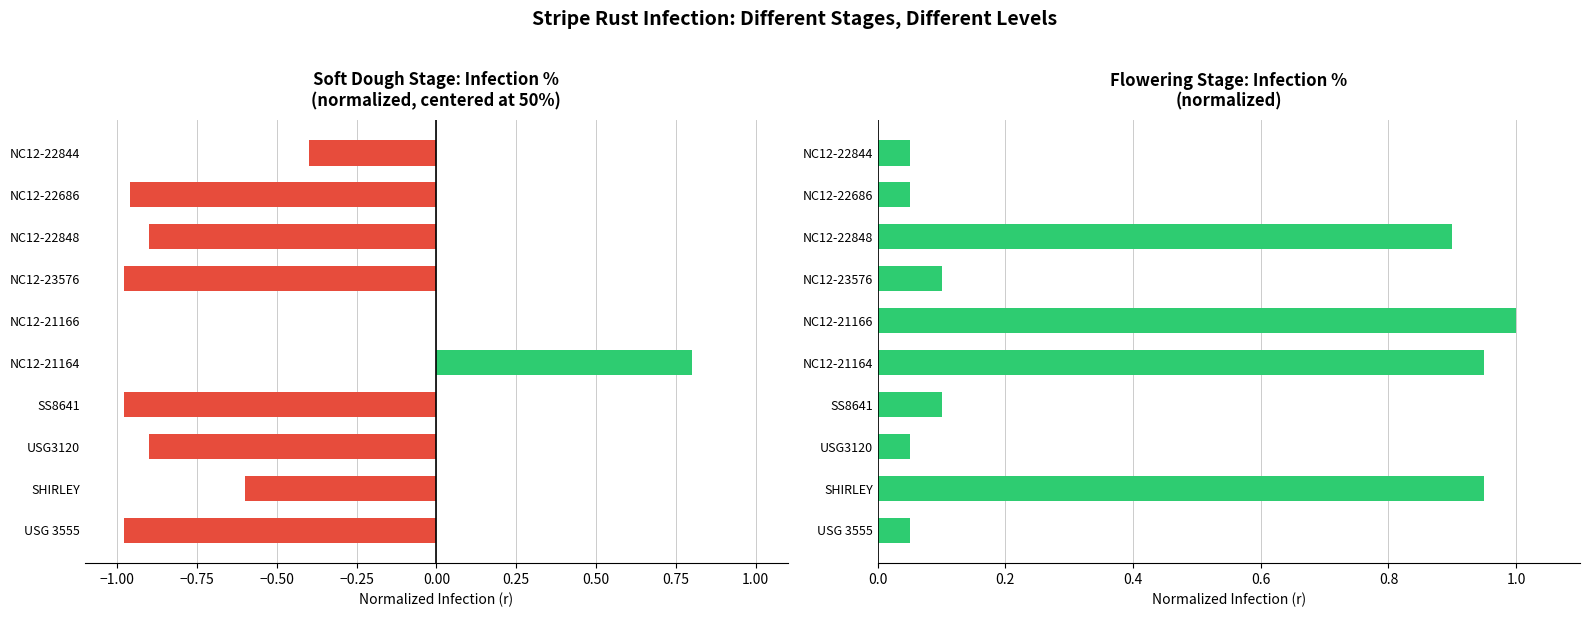

What is the maximum value for Flowering % (normalized)?

1.0